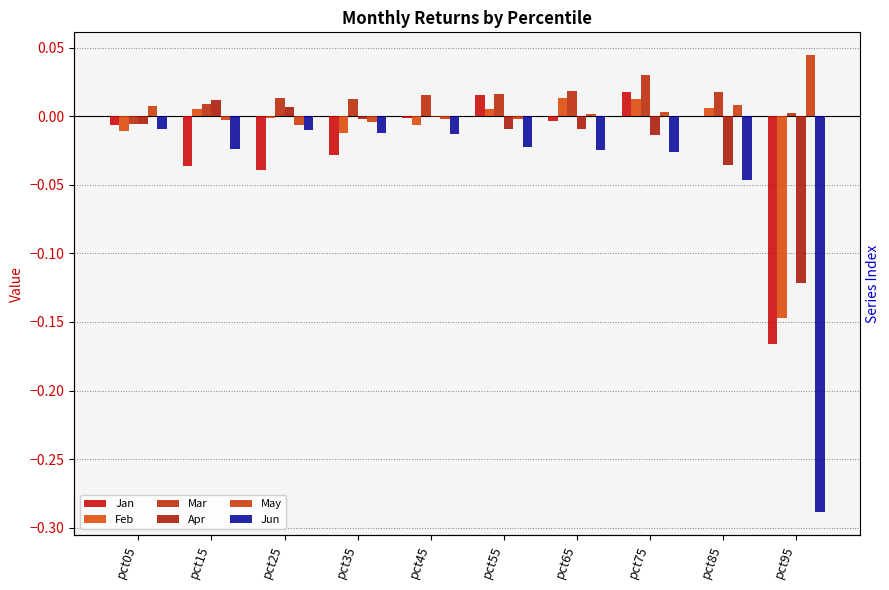

The Jun series shows -0.0 at pct75. True or false?

True